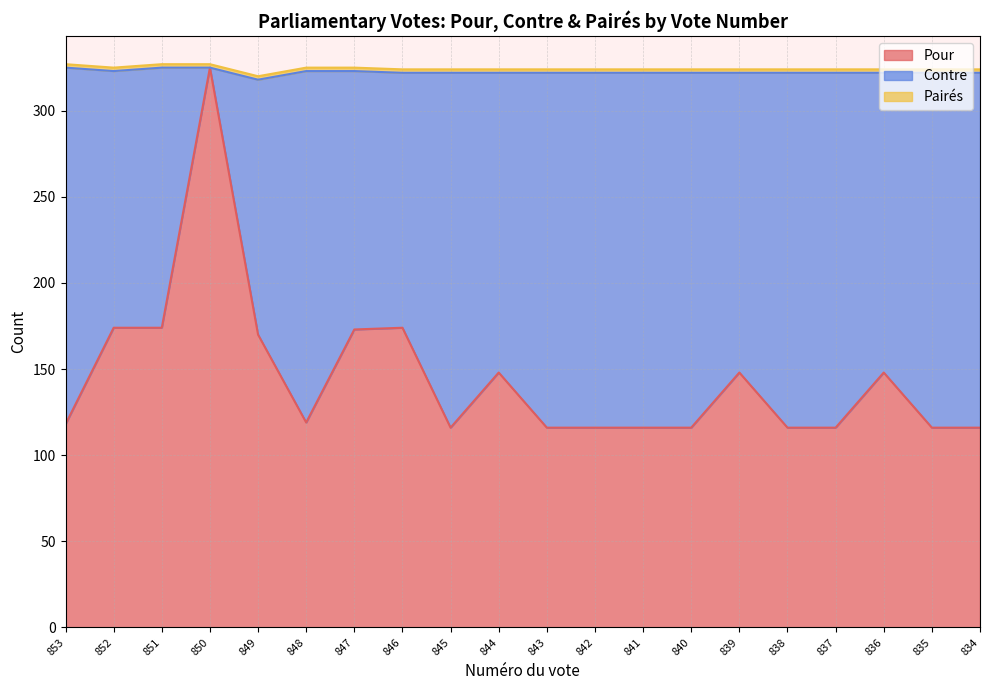

Where does the Contre series first go above 206?

853